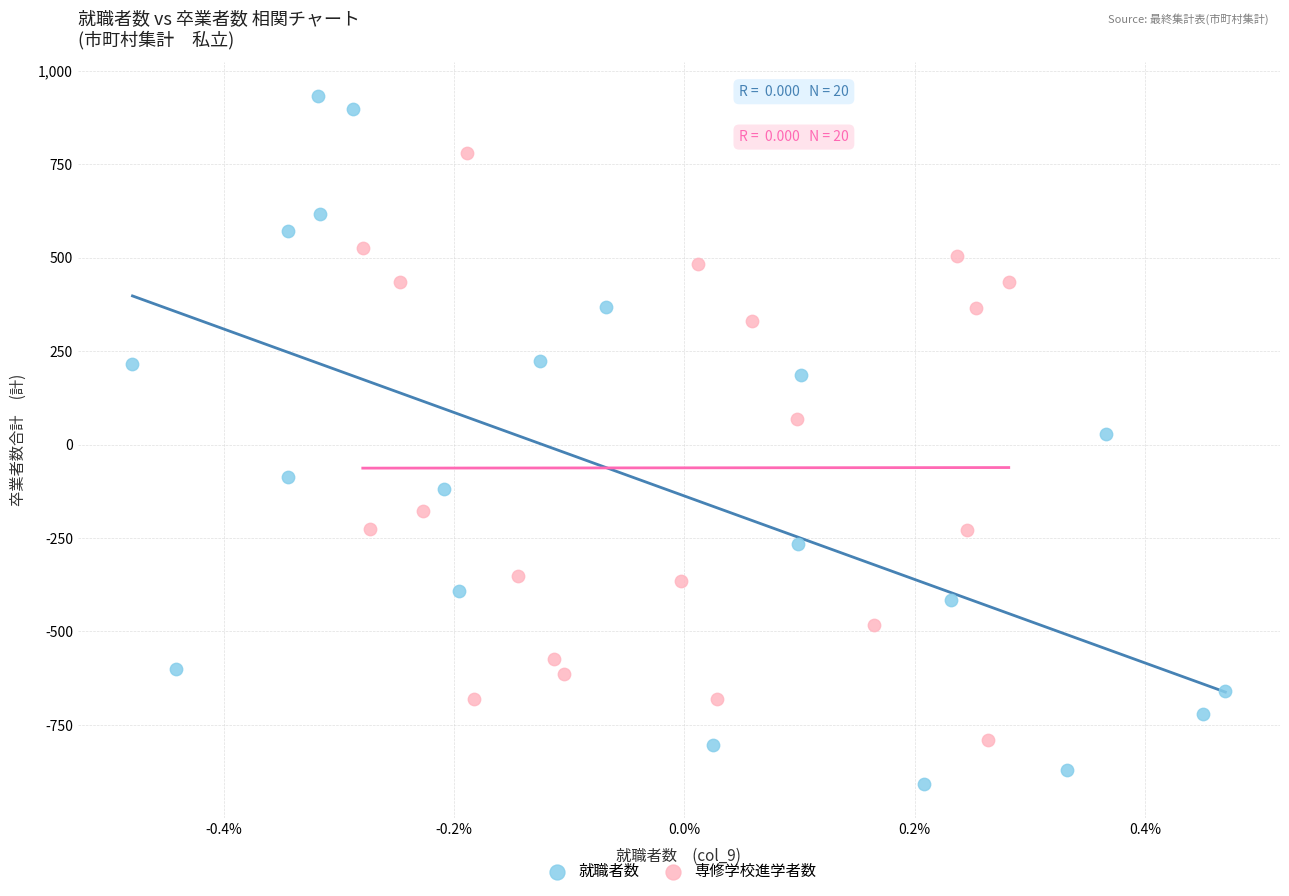

Which series contains the lowest Y value?

就職者数